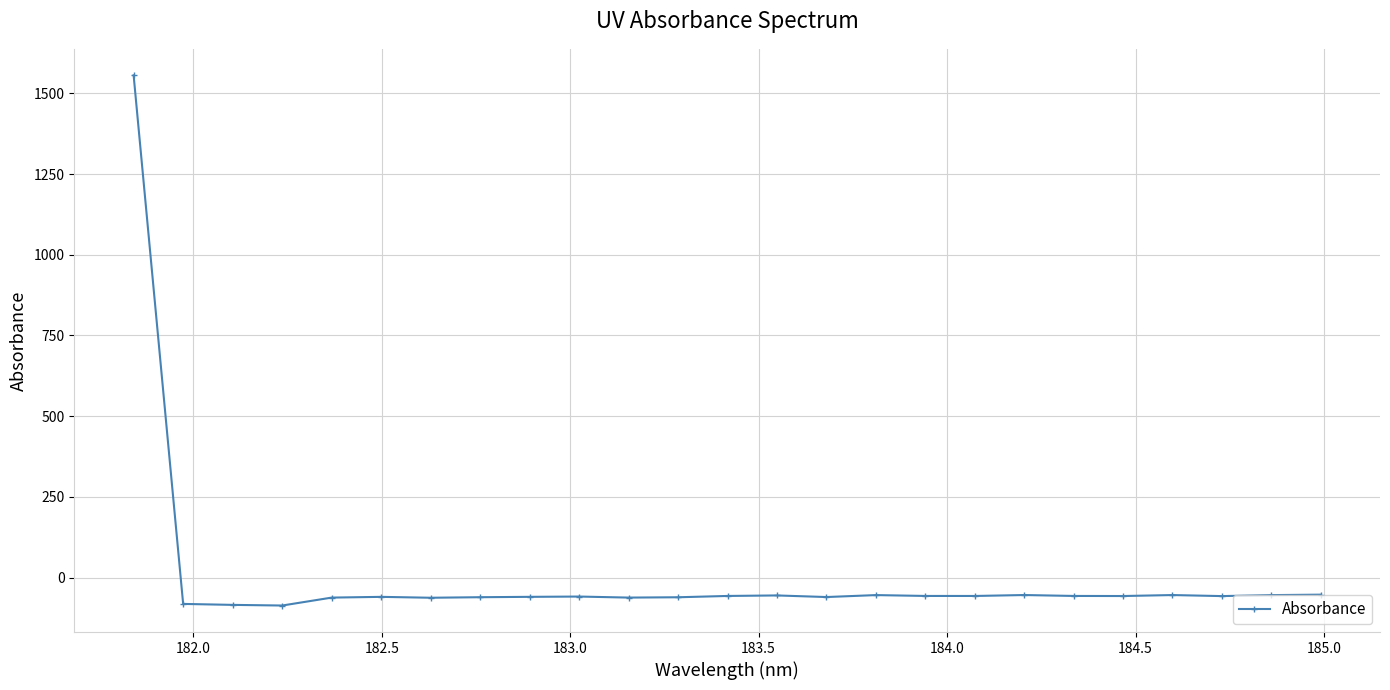

True or false: there are more than 2 points higher than both neighbors.

True